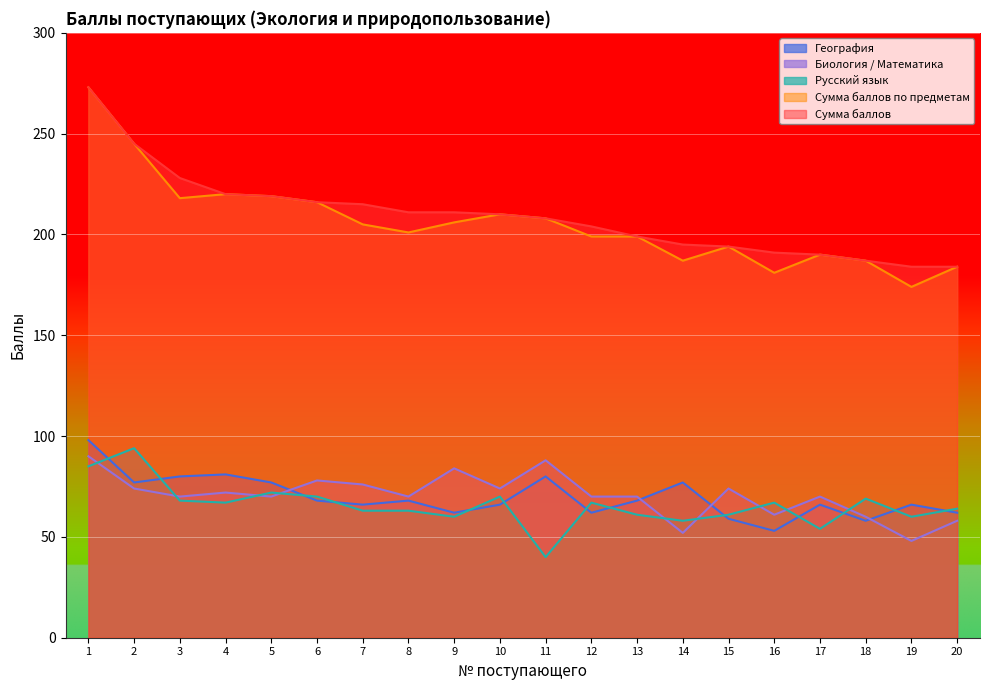

At which label does География first exceed 68?

1